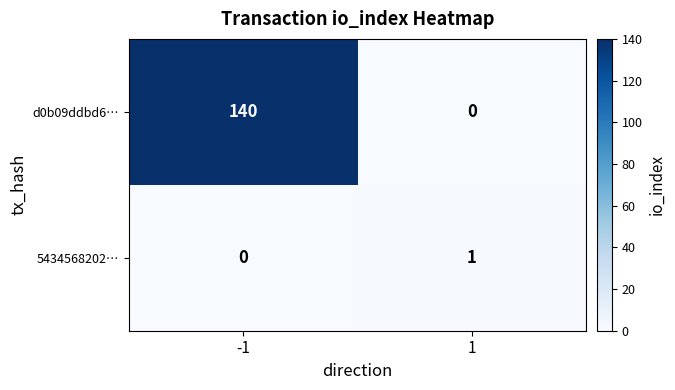

How many categories are shown in the chart?

2